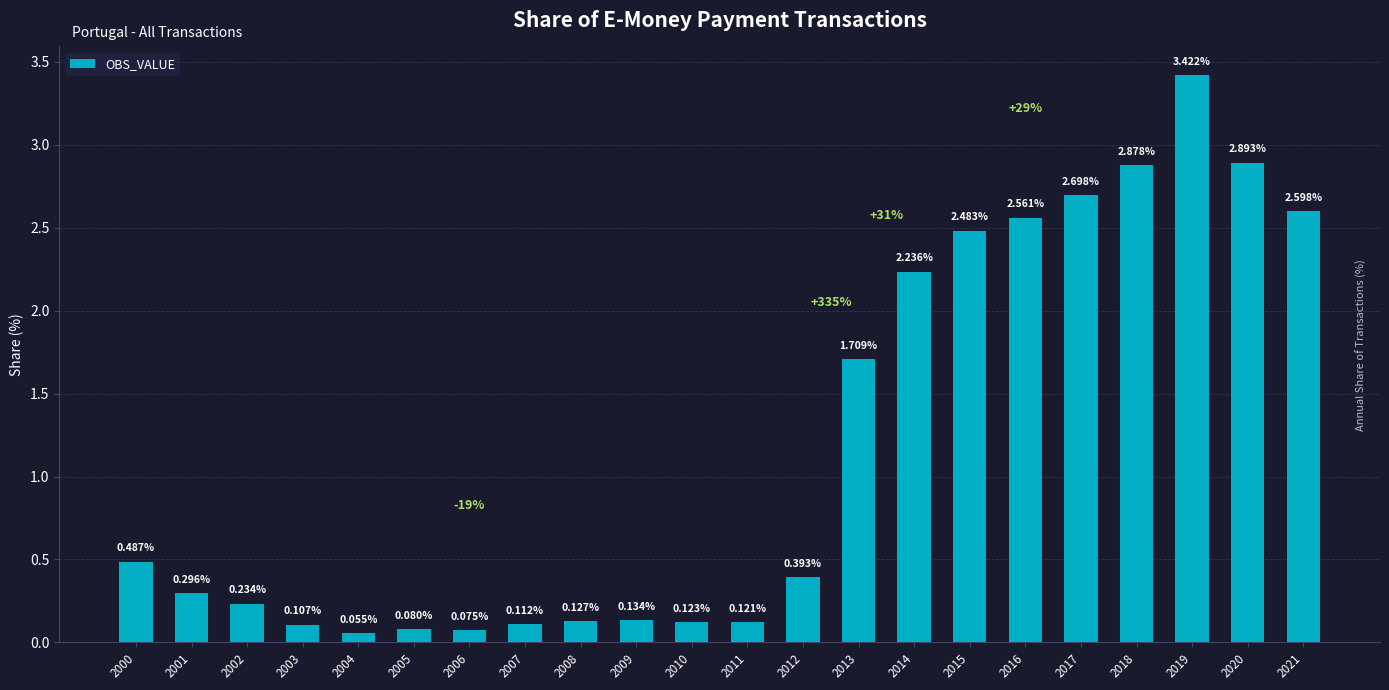

What is the average value?

1.2